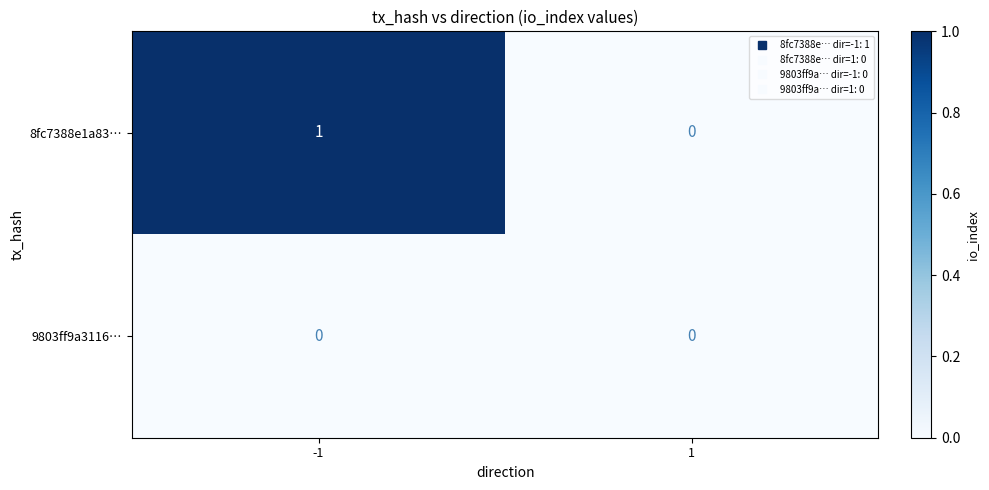

True or false: 9803ff9a3116… has a value of 0 at -1.

True